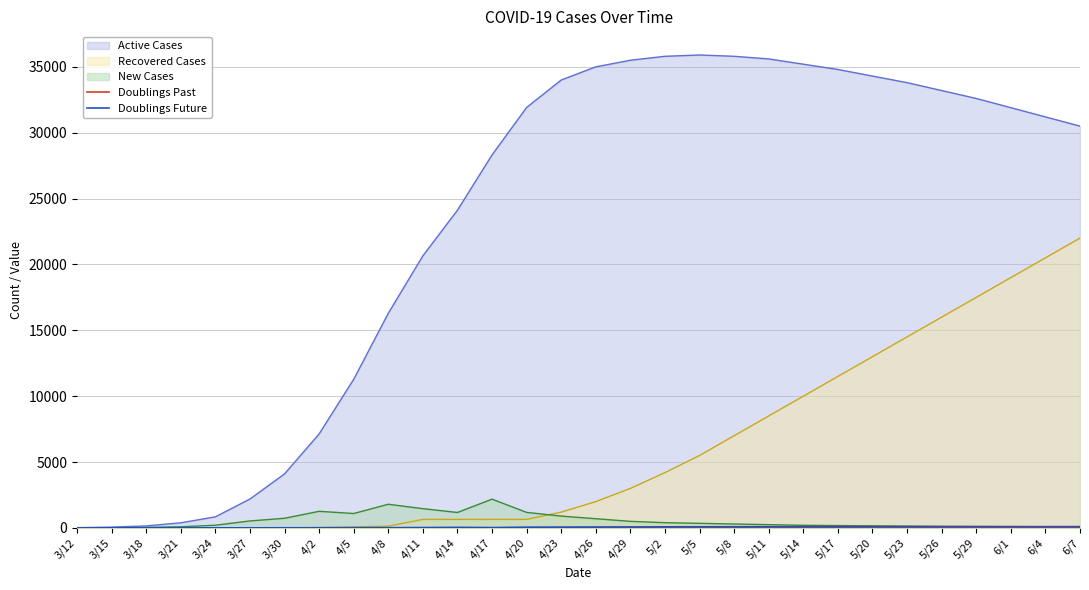

What is the label of the 23rd point from the right?

4/2